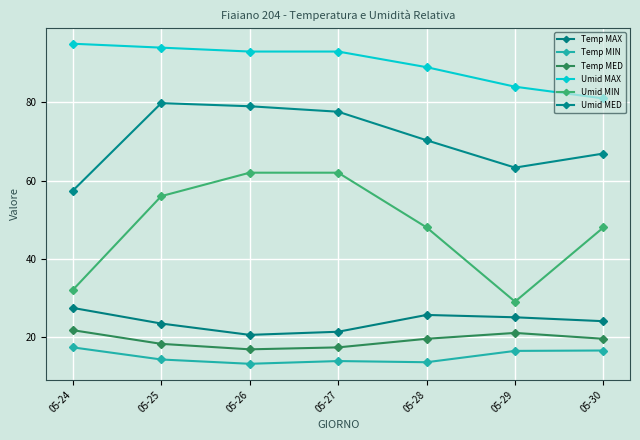

What are all the series names shown in the legend?

Temp MAX, Temp MIN, Temp MED, Umid MAX, Umid MIN, Umid MED